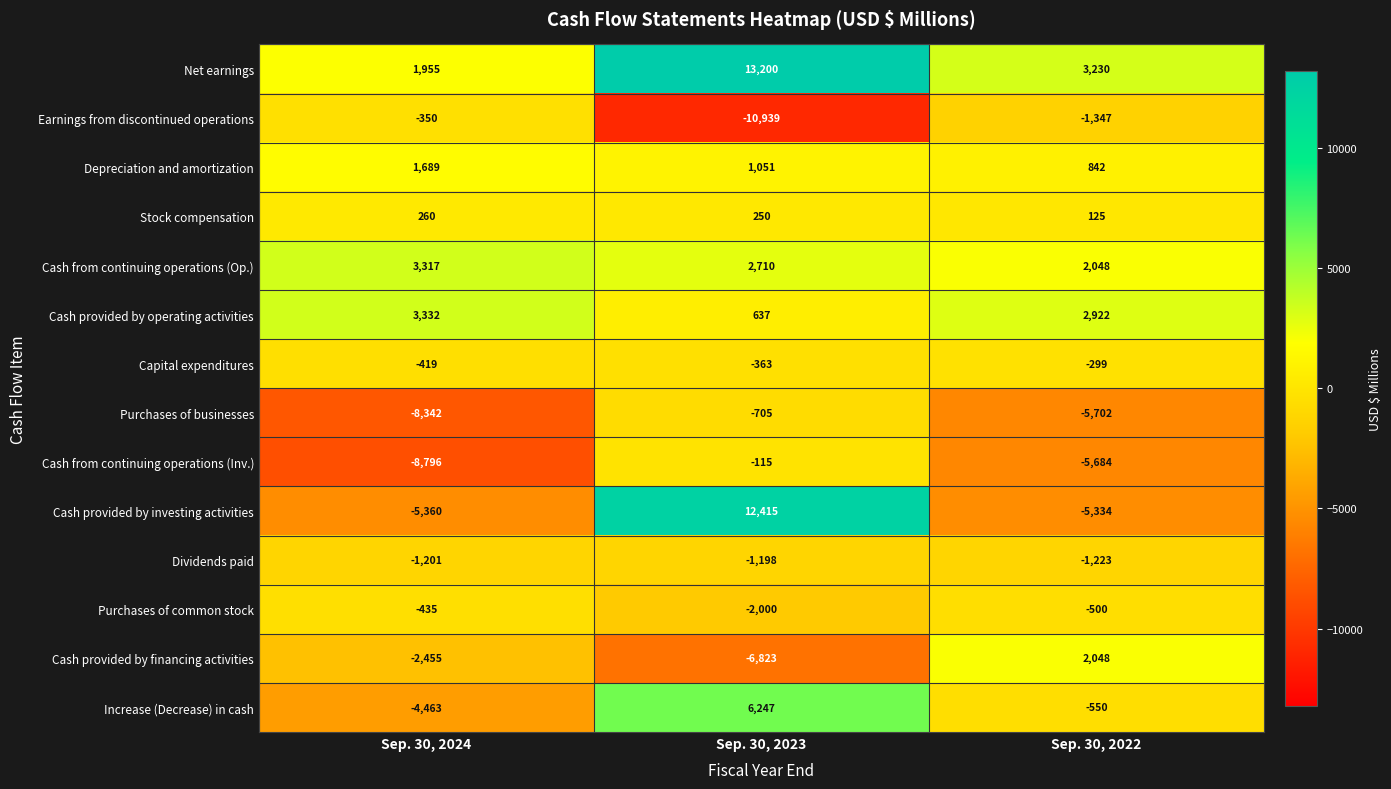

List the series in order of their peak value, lowest first.

Dividends paid, Purchases of businesses, Purchases of common stock, Earnings from discontinued operations, Capital expenditures, Cash from continuing operations (Inv.), Stock compensation, Depreciation and amortization, Cash provided by financing activities, Cash from continuing operations (Op.), Cash provided by operating activities, Increase (Decrease) in cash, Cash provided by investing activities, Net earnings